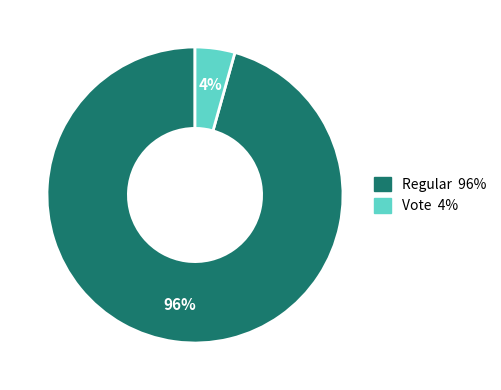

Which category has the smallest portion of the pie?

Vote